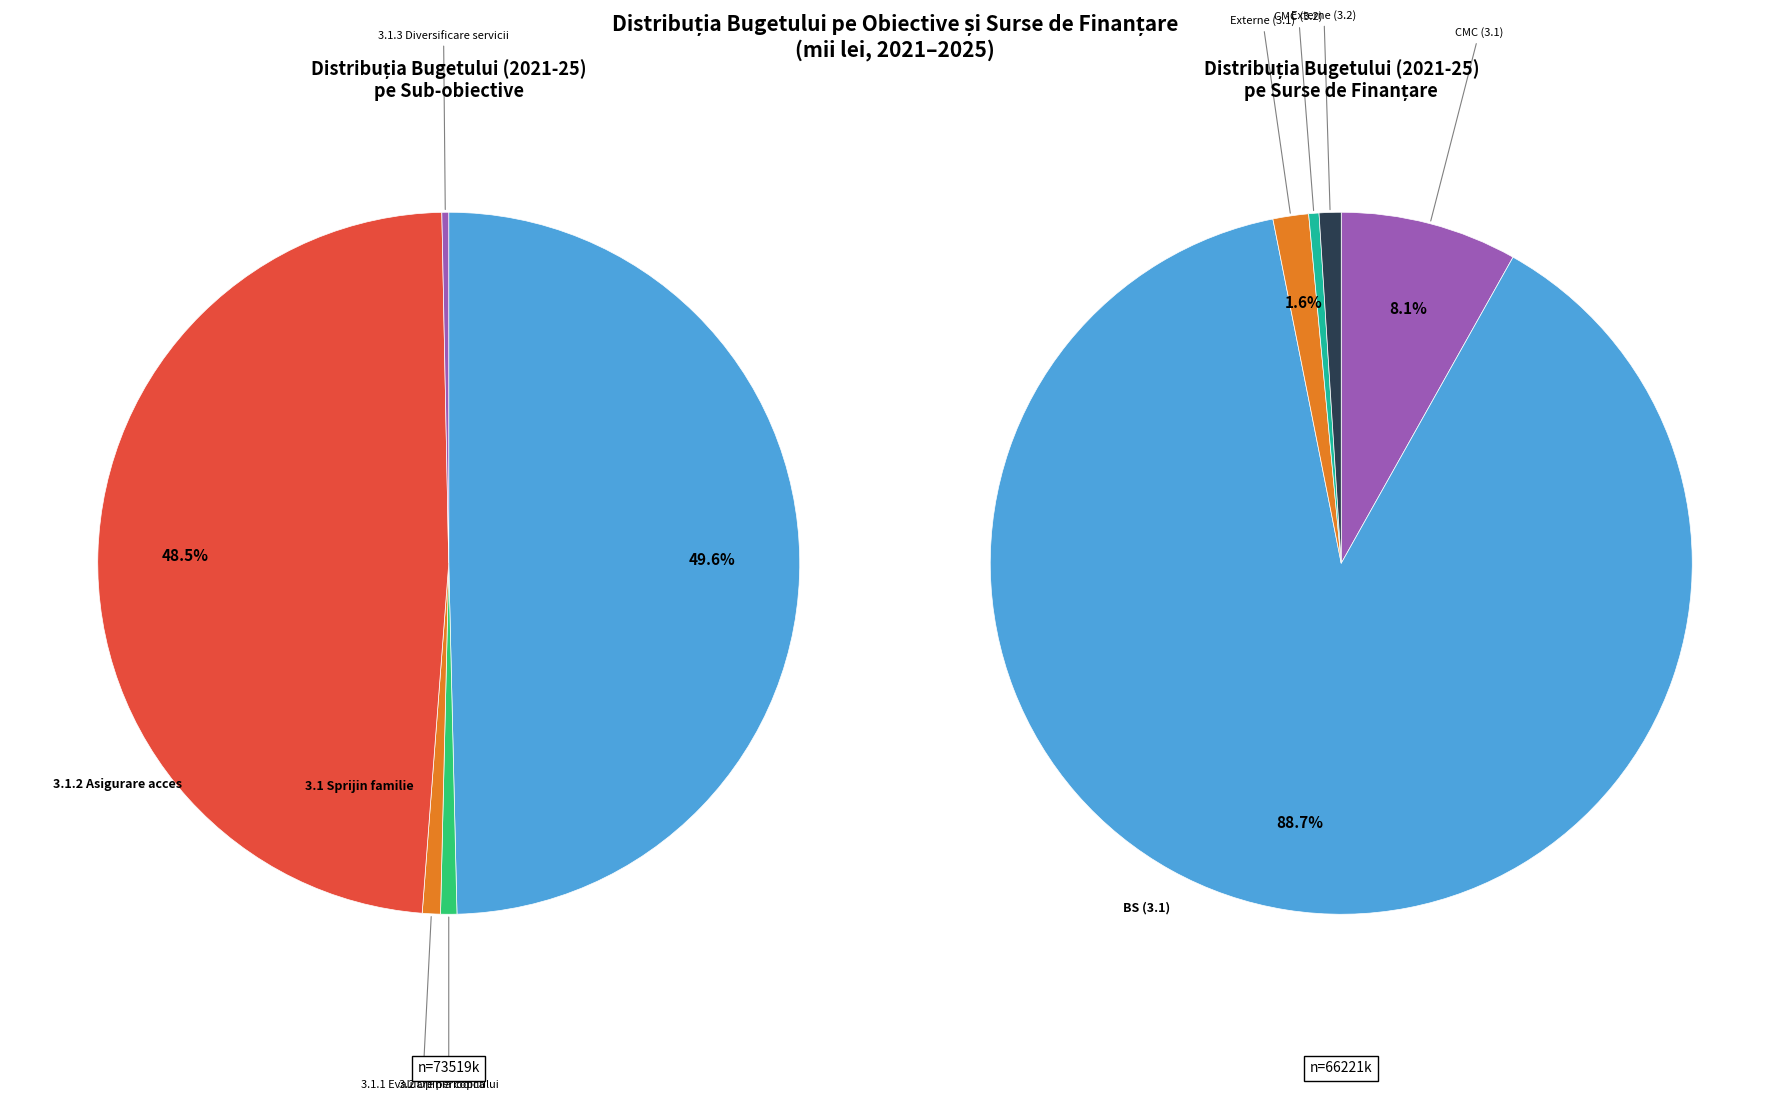

Count the number of slices in the pie.

5